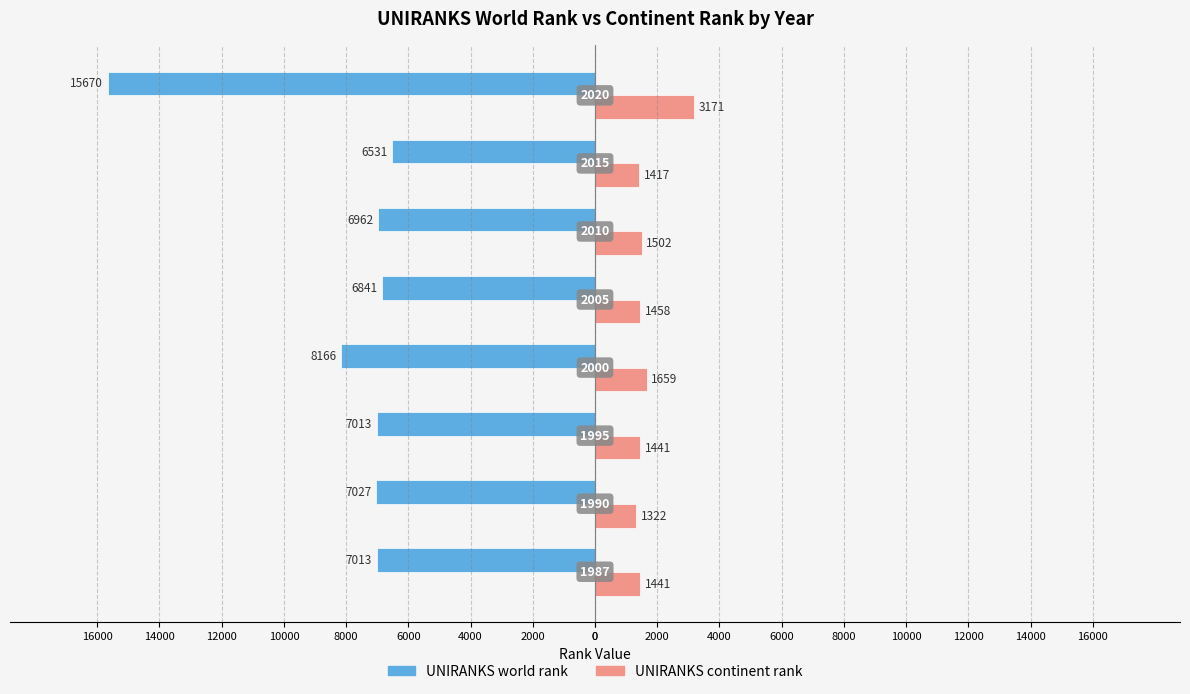

What is the sum of all UNIRANKS continent rank values?

13411